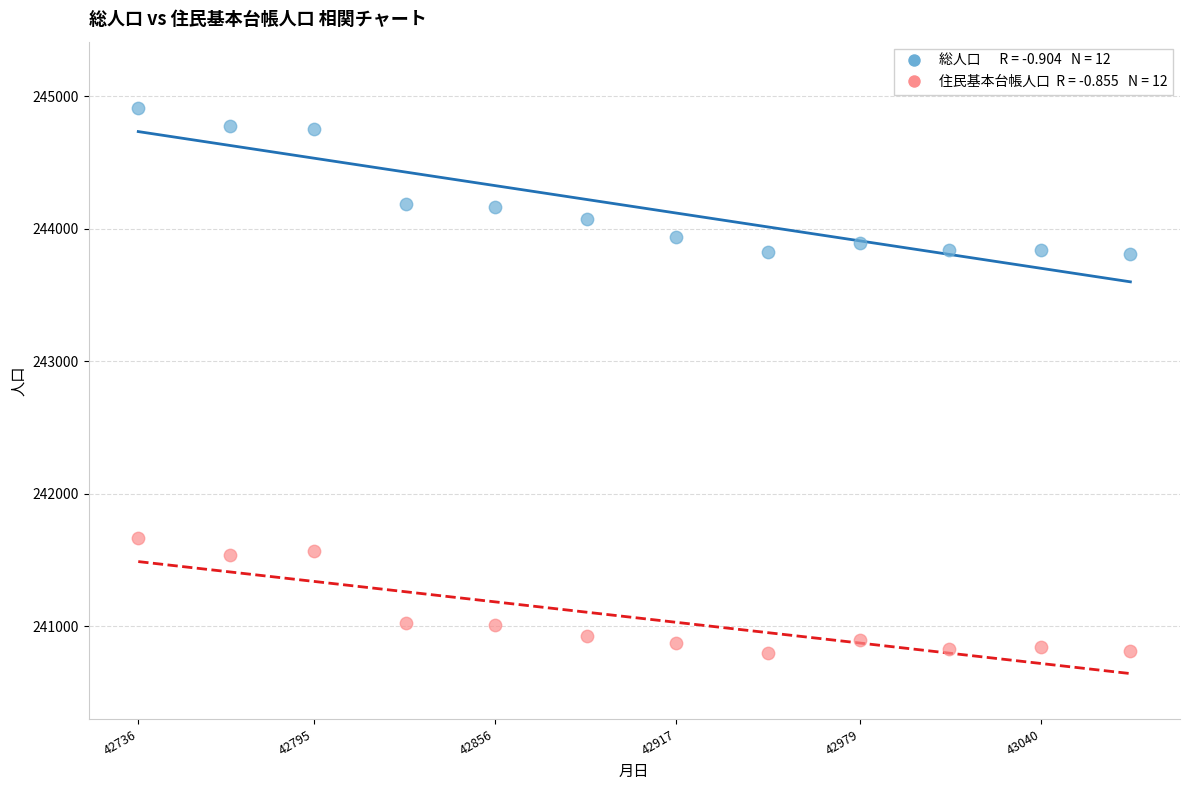

How many data points are displayed?

24